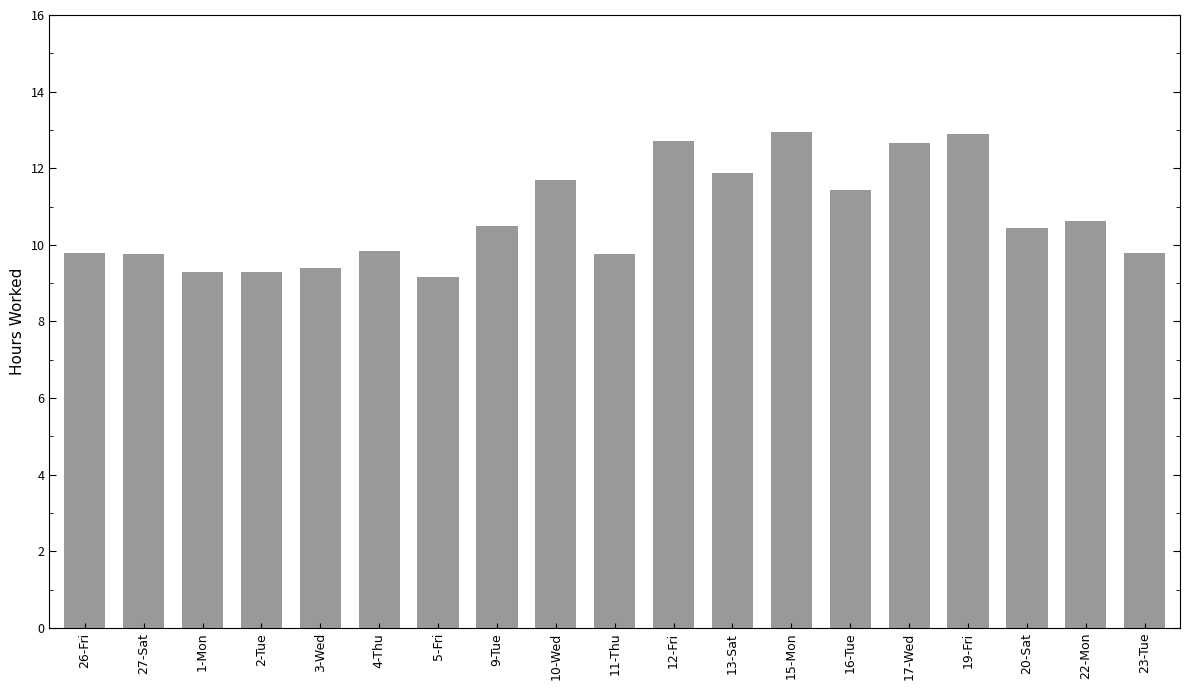

What is the smallest value displayed?

9.2